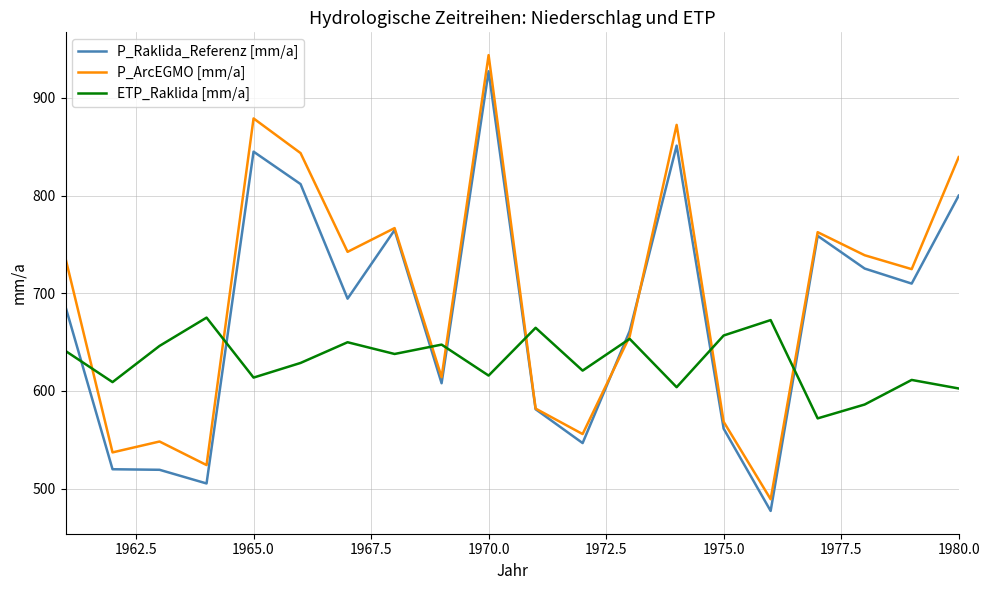

List the series in order of their overall mean, lowest first.

ETP_Raklida [mm/a], P_Raklida_Referenz [mm/a], P_ArcEGMO [mm/a]